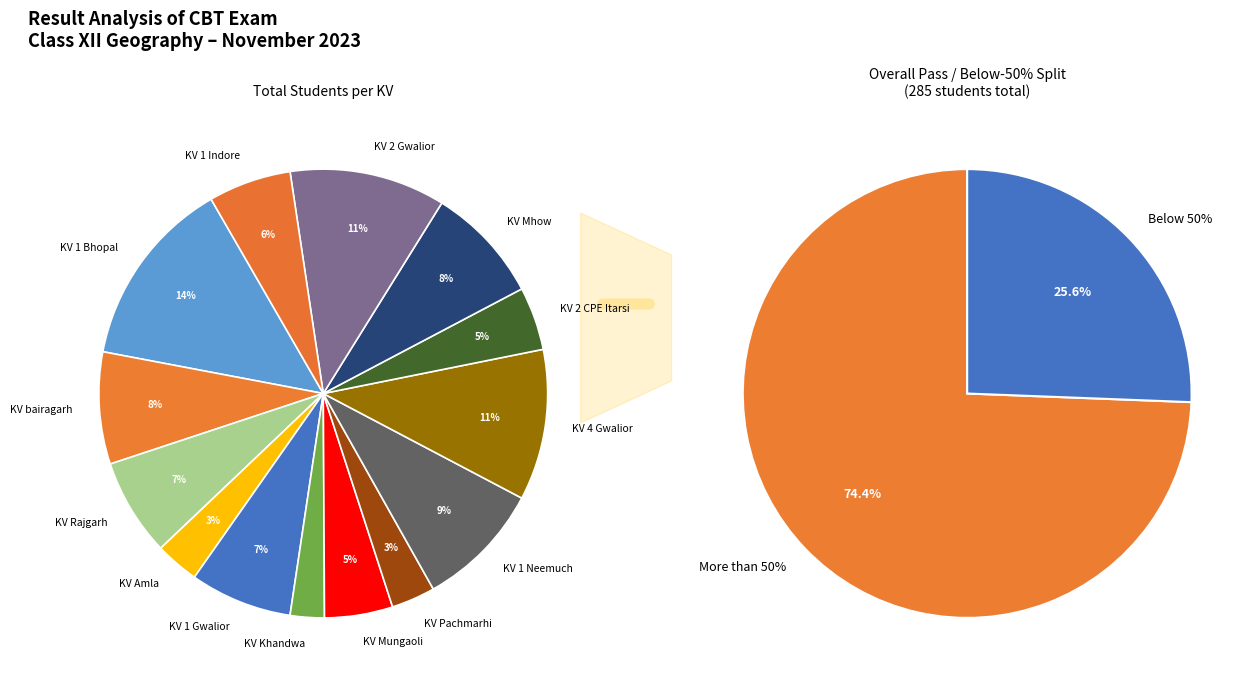

Is the sum of KV Rajgarh and KV Amla greater than half?

No